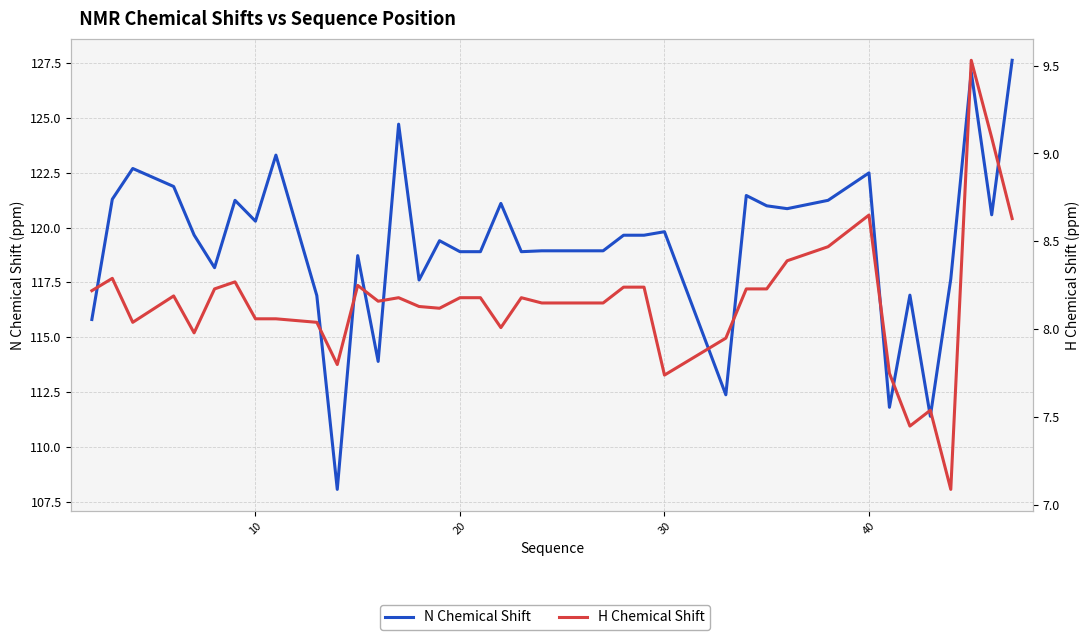

Rank the series by their maximum value, from highest to lowest.

N Chemical Shift, H Chemical Shift